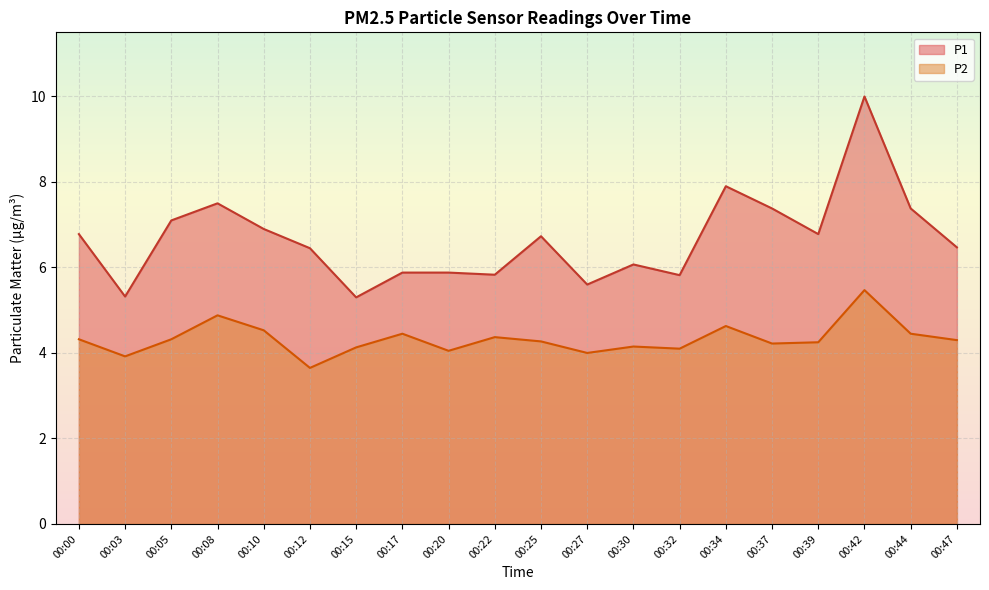

Reading left to right, extract all data points from this chart.

P1: 6.8	5.3	7.1	7.5	6.9	6.5	5.3	5.9	5.9	5.8	6.7	5.6	6.1	5.8	7.9	7.4	6.8	10.0	7.4	6.5
P2: 4.3	3.9	4.3	4.9	4.5	3.6	4.1	4.5	4.0	4.4	4.3	4.0	4.2	4.1	4.6	4.2	4.2	5.5	4.5	4.3